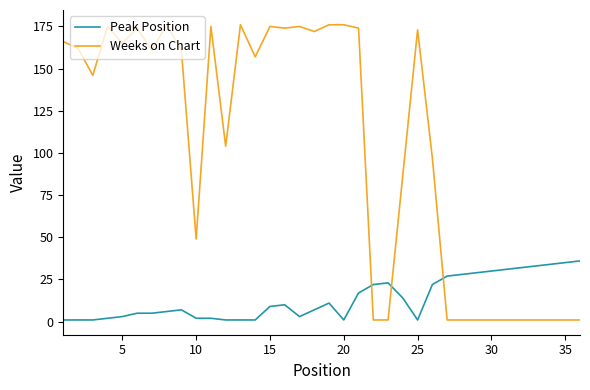

After their last crossing, which series has the higher values: Weeks on Chart or Peak Position?

Peak Position